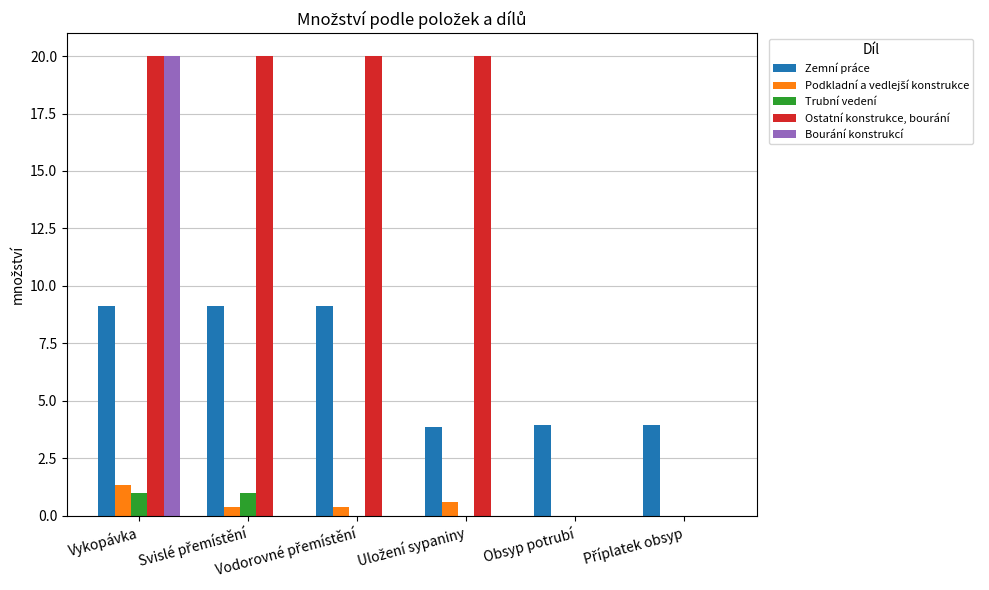

True or false: Ostatní konstrukce, bourání has a value of 11.0 at Vykopávka.

False